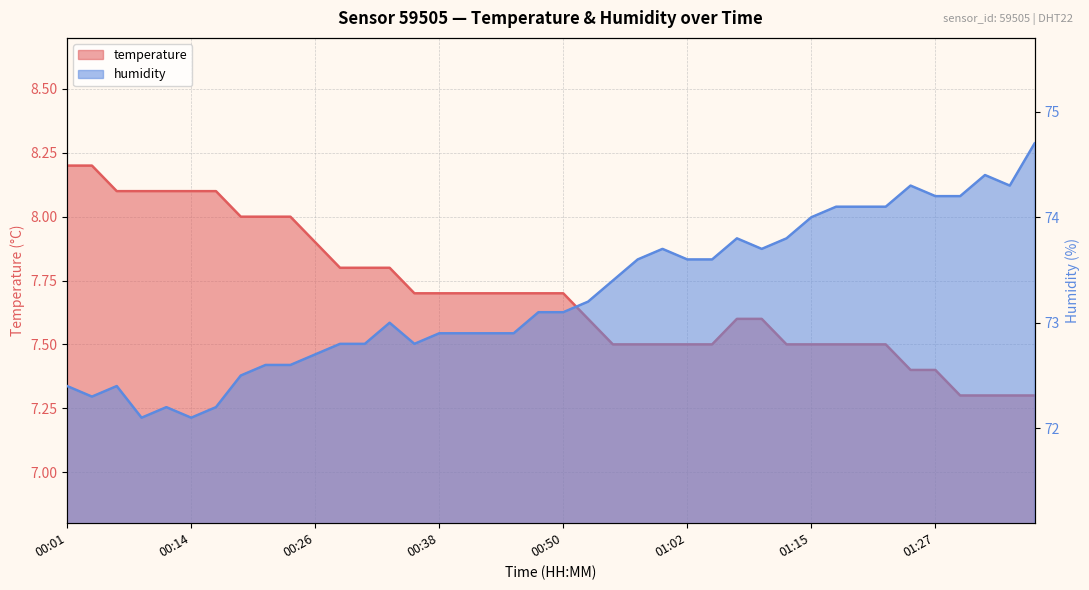

In humidity, how many points are lower than both neighbors (excluding endpoints)?

6